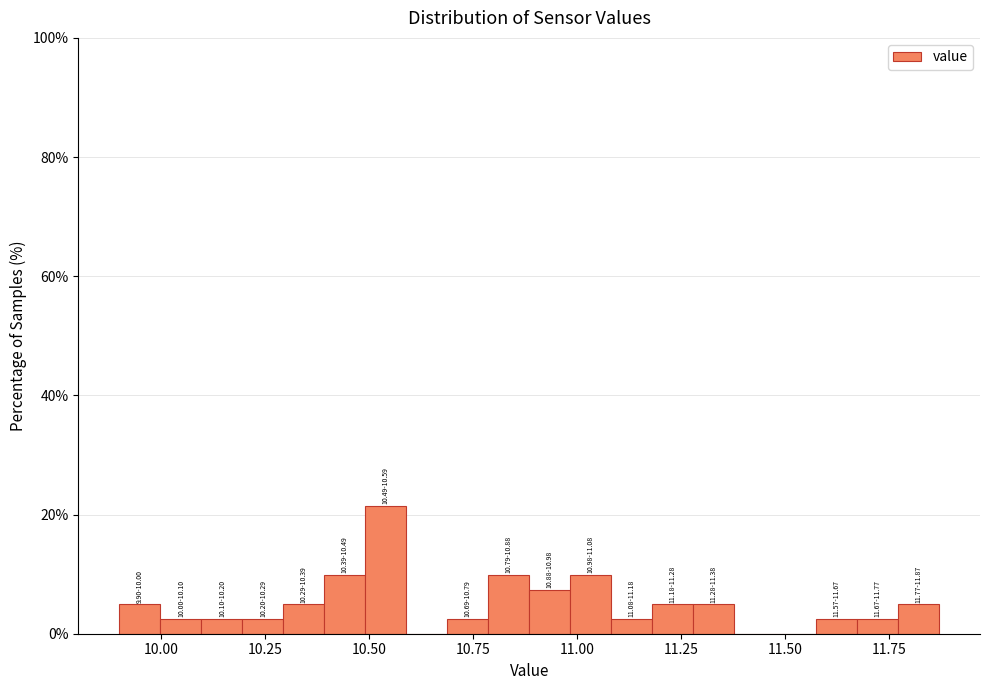

Around what value on the x-axis is the tallest bar? Give the approximate position of its centre, as read against the axis.

10.55